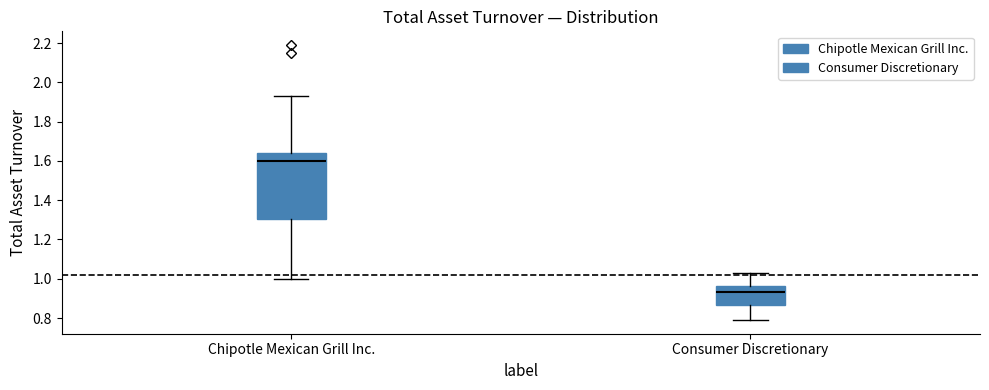

Reading left to right, transcribe this box plot: for each box, give where its median line is, the range the box spans, and where its two whiskers end, as read against the y-axis. The values are not printed on the chart, so give them approximately, as read against the axis.

Chipotle Mexican Grill Inc.: median 1.60, box 1.30 to 1.64, whiskers 1.00 to 1.94
Consumer Discretionary: median 0.94, box 0.86 to 0.96, whiskers 0.80 to 1.04